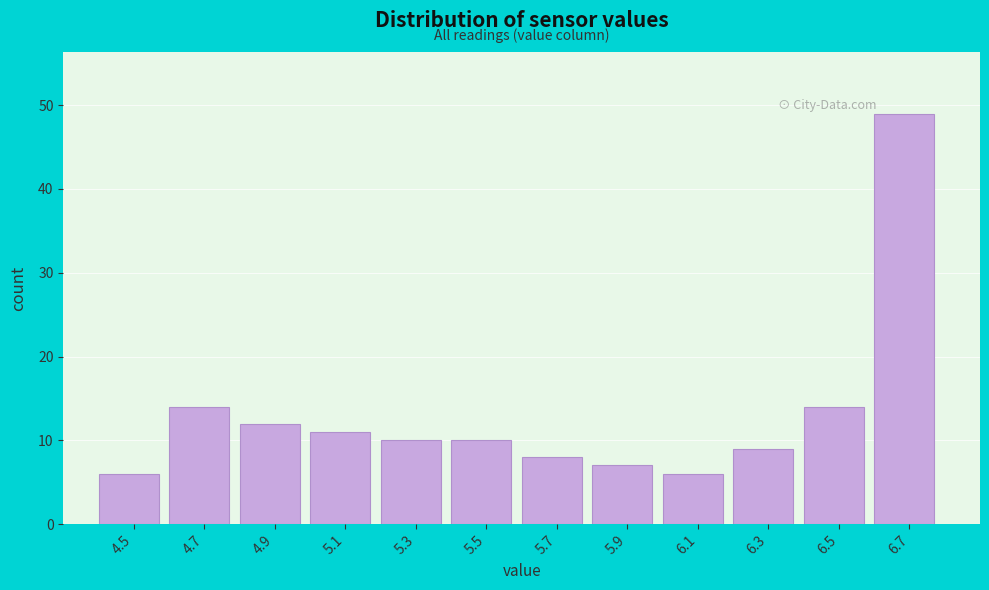

Over which range of the x-axis is the bar tallest?

6.6 to 6.8